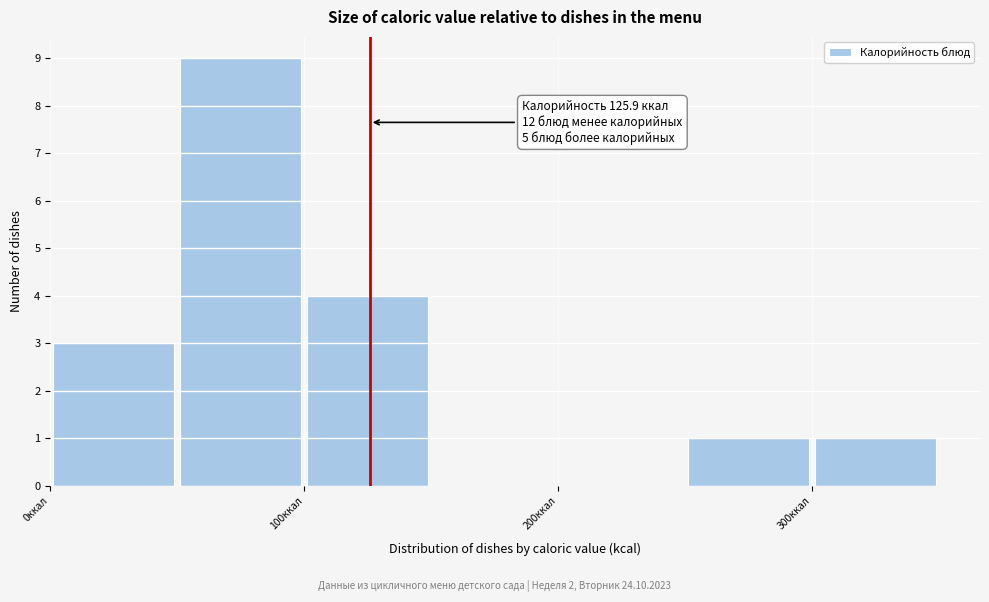

Over which range of the x-axis is the bar tallest?

50 to 100